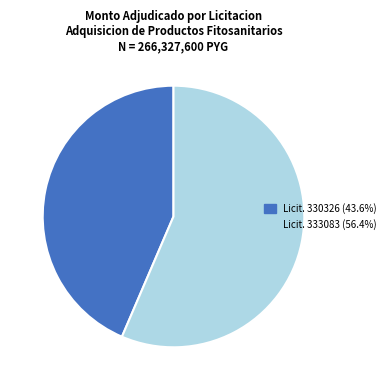

Is there a majority slice in this chart?

Yes